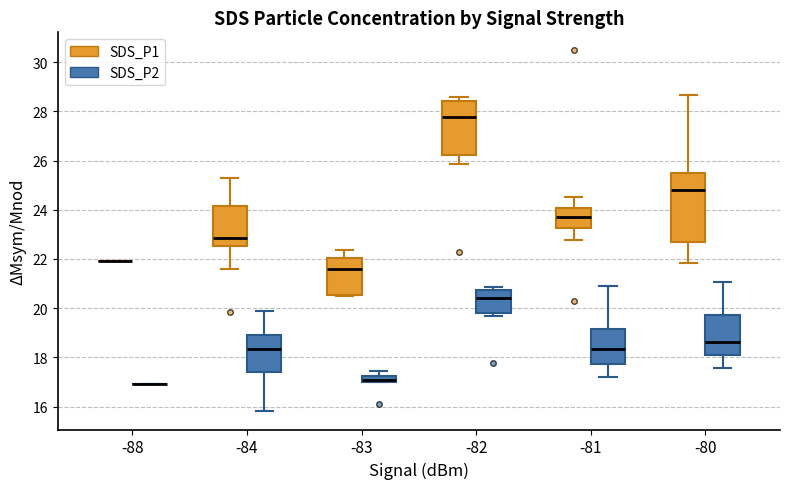

Where is the lower edge of the box for -80 (SDS_P2) on the y-axis? The values are not printed on the chart, so give them approximately, as read against the axis.

18.0